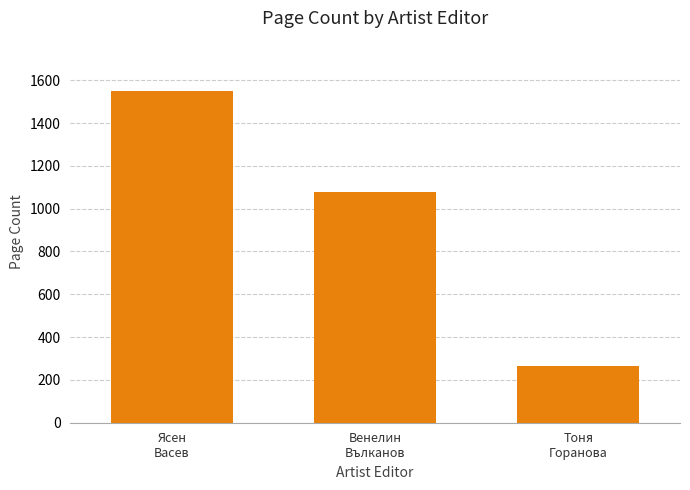

At which label does the data first exceed 1076?

Ясен
Васев